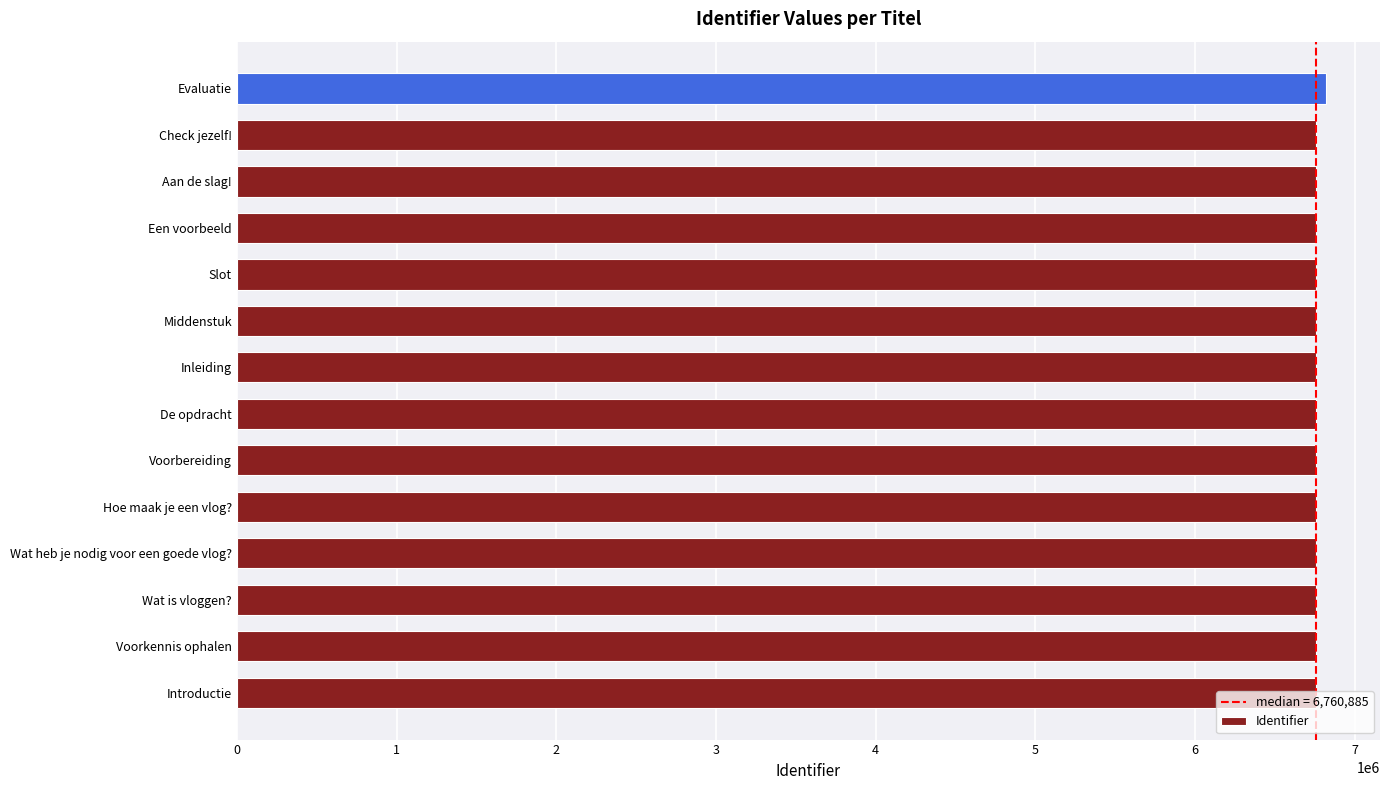

Are the bars grouped side by side (vs. stacked)?

No